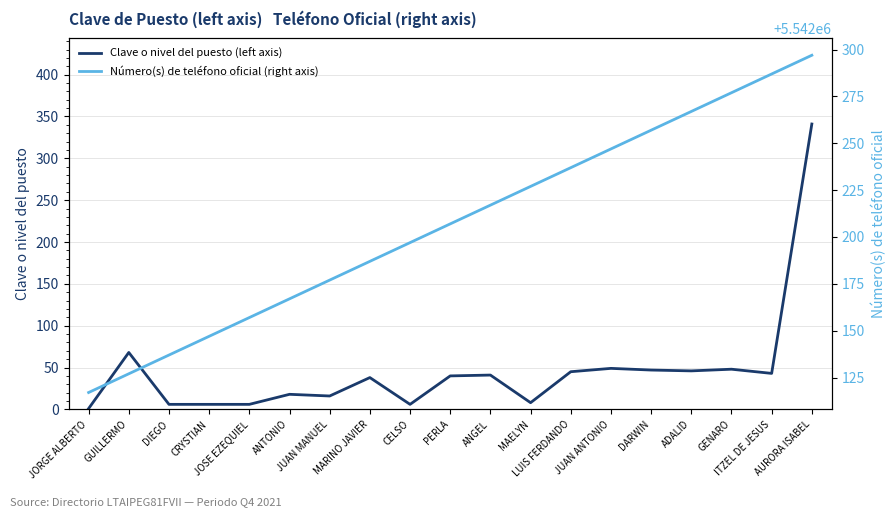

Which label corresponds to the smallest value in the chart?

JORGE ALBERTO